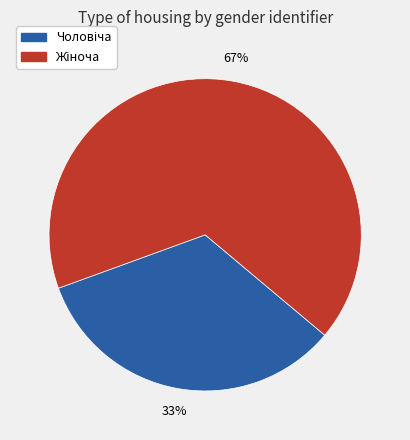

To the nearest percent, what is the average slice percentage?

50%